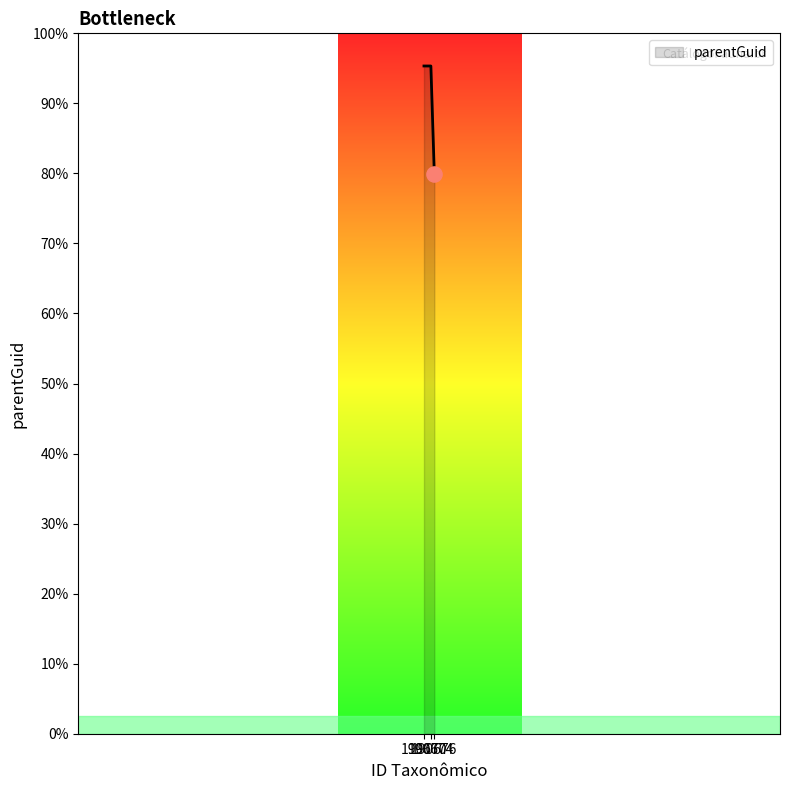

What is the change in value from 190676 to 190670?

+30875